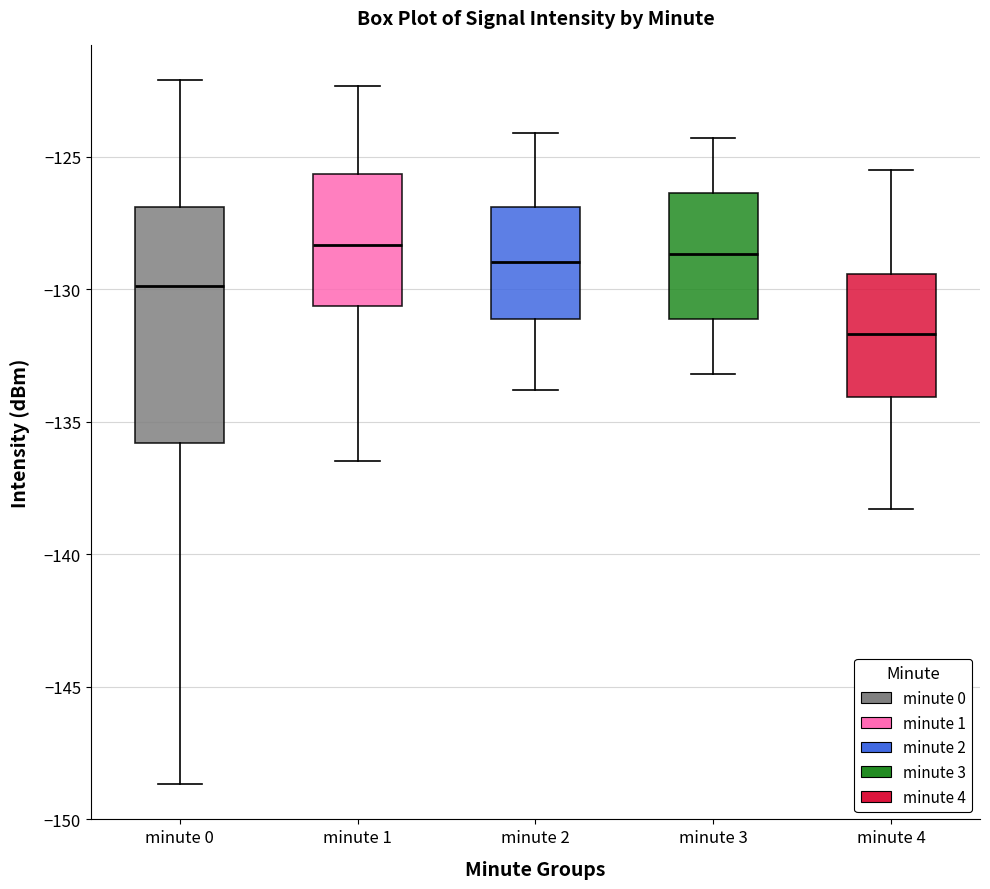

Reading left to right, transcribe this box plot: for each box, give where its median line is, the range the box spans, and where its two whiskers end, as read against the y-axis. The values are not printed on the chart, so give them approximately, as read against the axis.

minute 0: median -130.0, box -136.0 to -127.0, whiskers -148.5 to -122.0
minute 1: median -128.5, box -130.5 to -125.5, whiskers -136.5 to -122.5
minute 2: median -129.0, box -131.0 to -127.0, whiskers -134.0 to -124.0
minute 3: median -128.5, box -131.0 to -126.5, whiskers -133.0 to -124.5
minute 4: median -131.5, box -134.0 to -129.5, whiskers -138.5 to -125.5